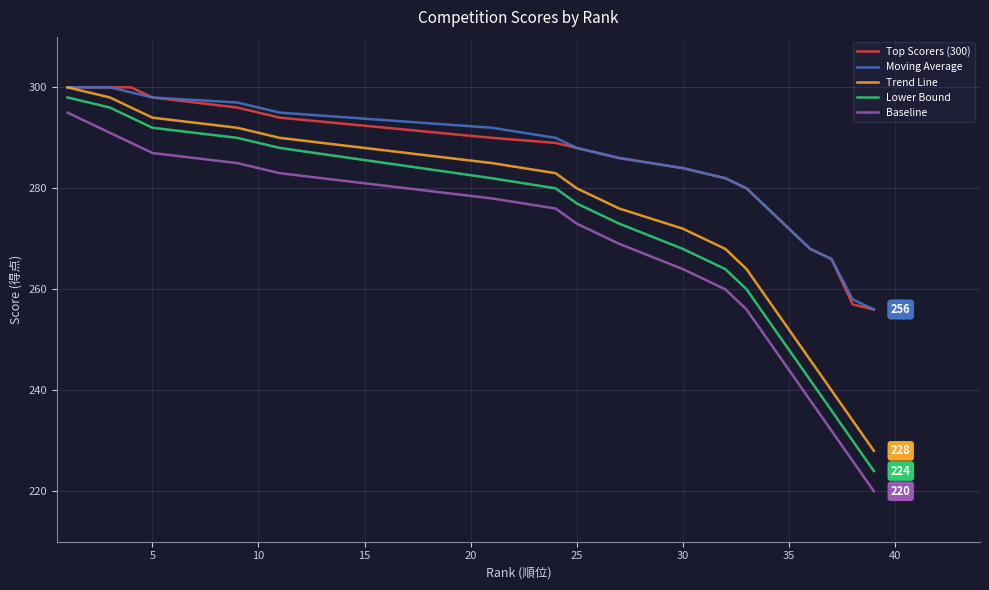

Which series has the largest range (max minus min)?

Baseline